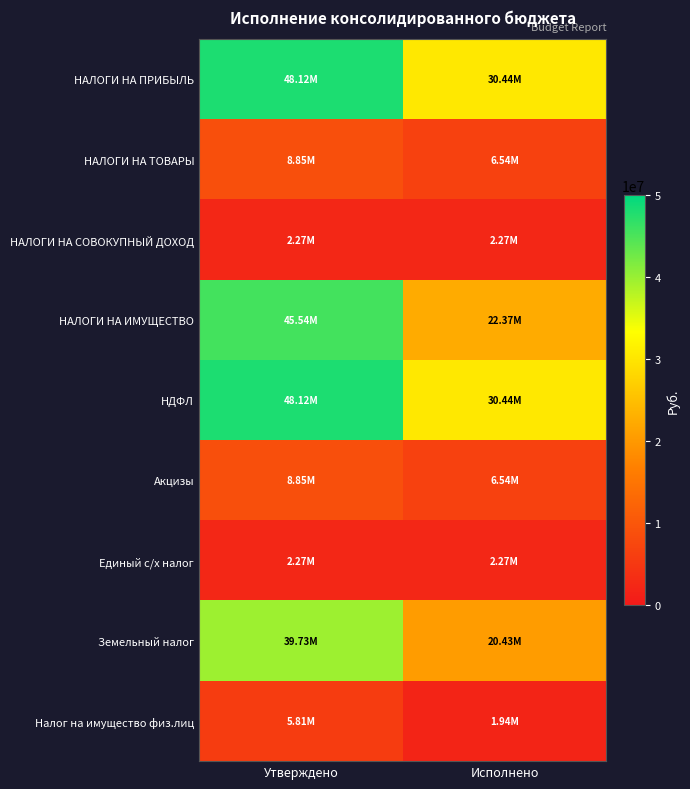

Which series changed the most between Утверждено and Исполнено?

НАЛОГИ НА ИМУЩЕСТВО